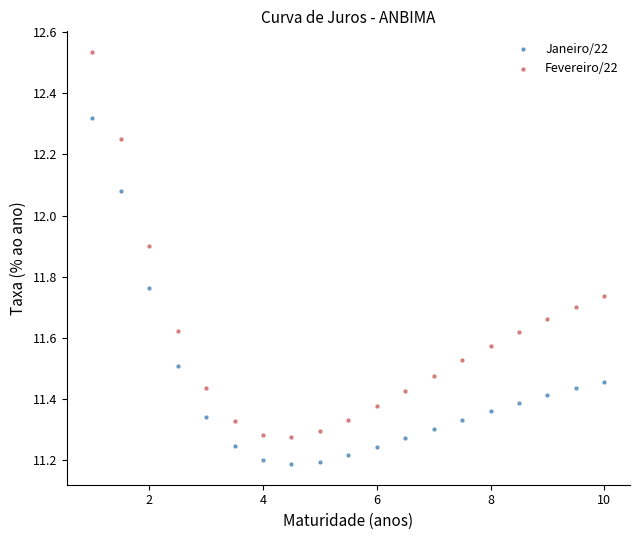

Across all data points, what is the range of Y values (max minus min)?

1.3